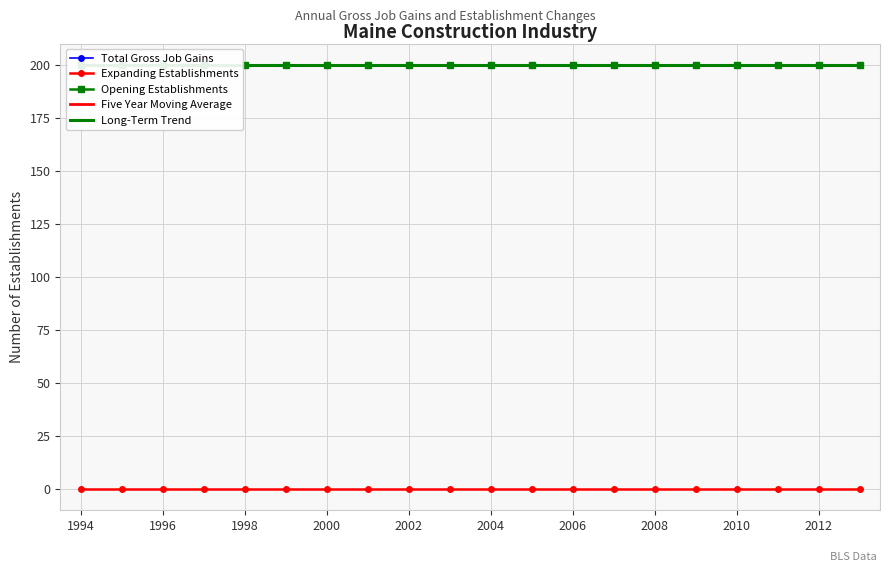

List the series in order of their peak value, lowest first.

Expanding Establishments, Total Gross Job Gains, Opening Establishments